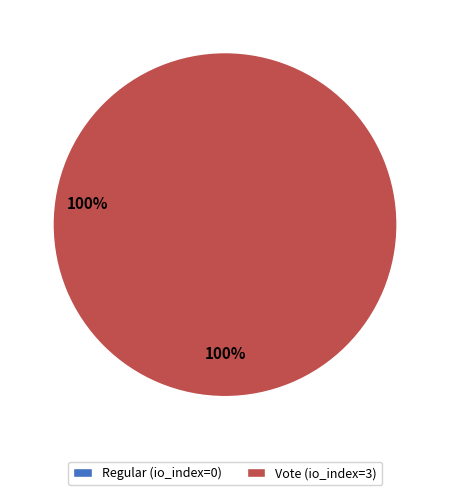

To the nearest percent, what is the average slice percentage?

50%